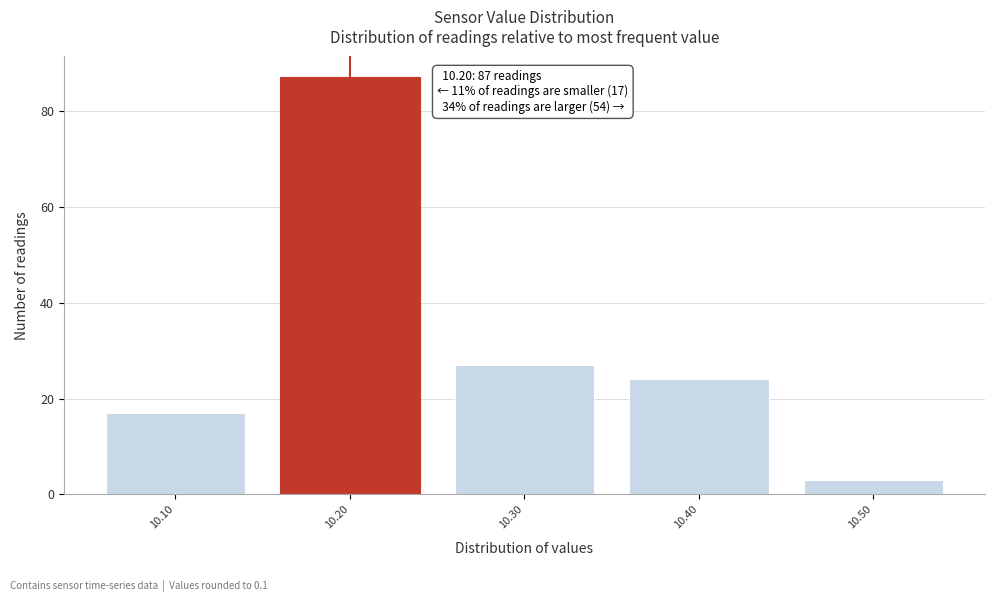

Over which range of the x-axis is the bar tallest?

10.15 to 10.25